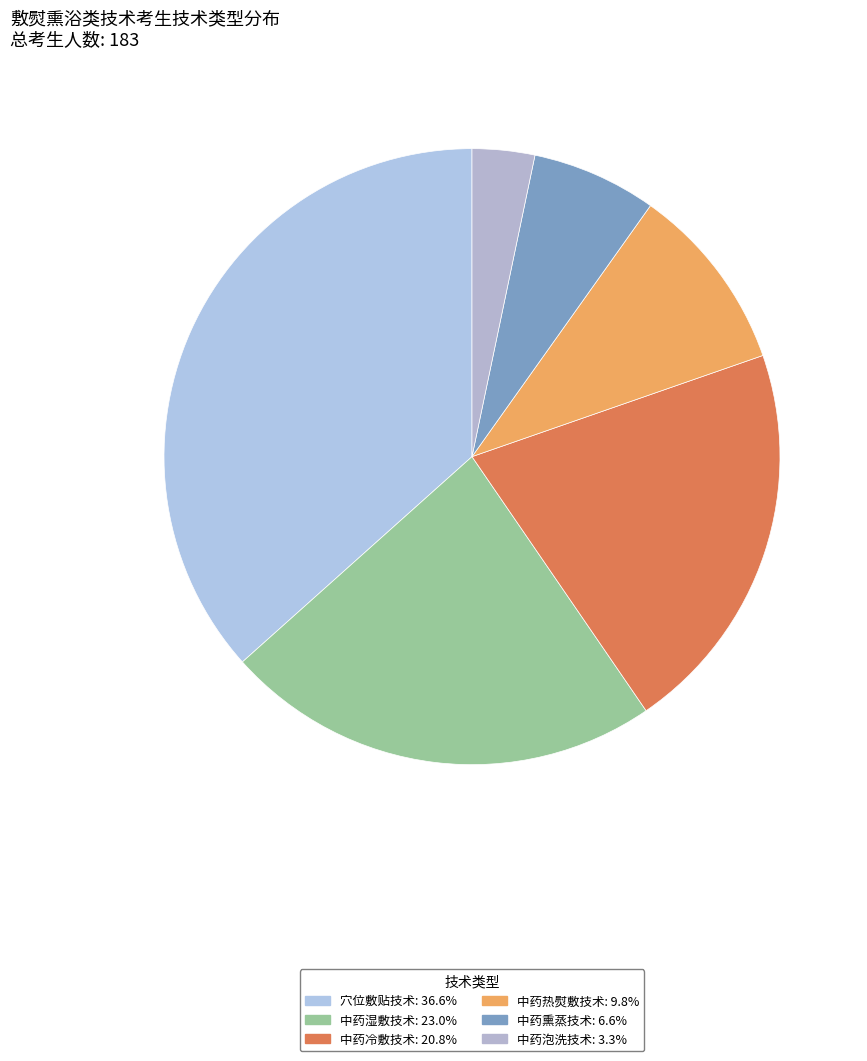

What portion of the pie excludes 中药冷敷技术?

79.2%